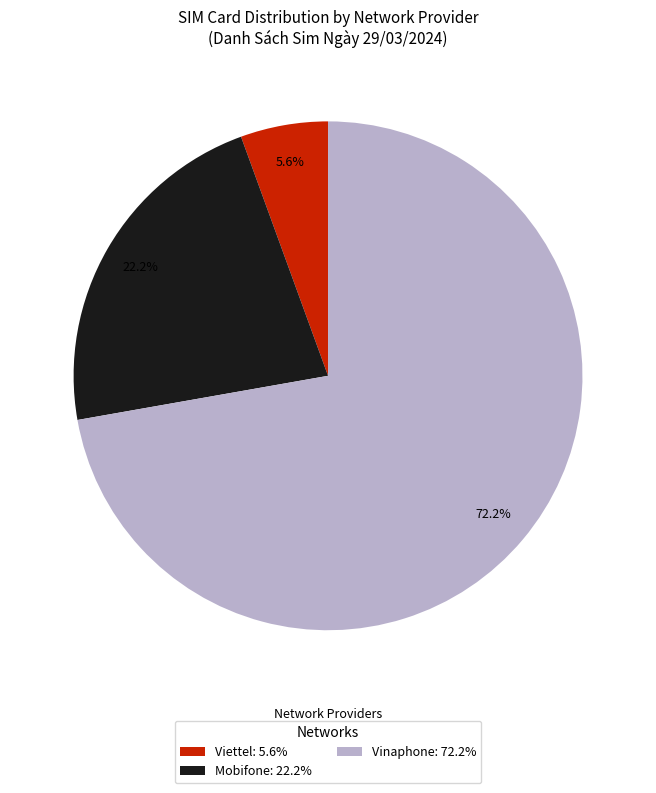

Do Vinaphone and Mobifone together represent more than half of the pie?

Yes